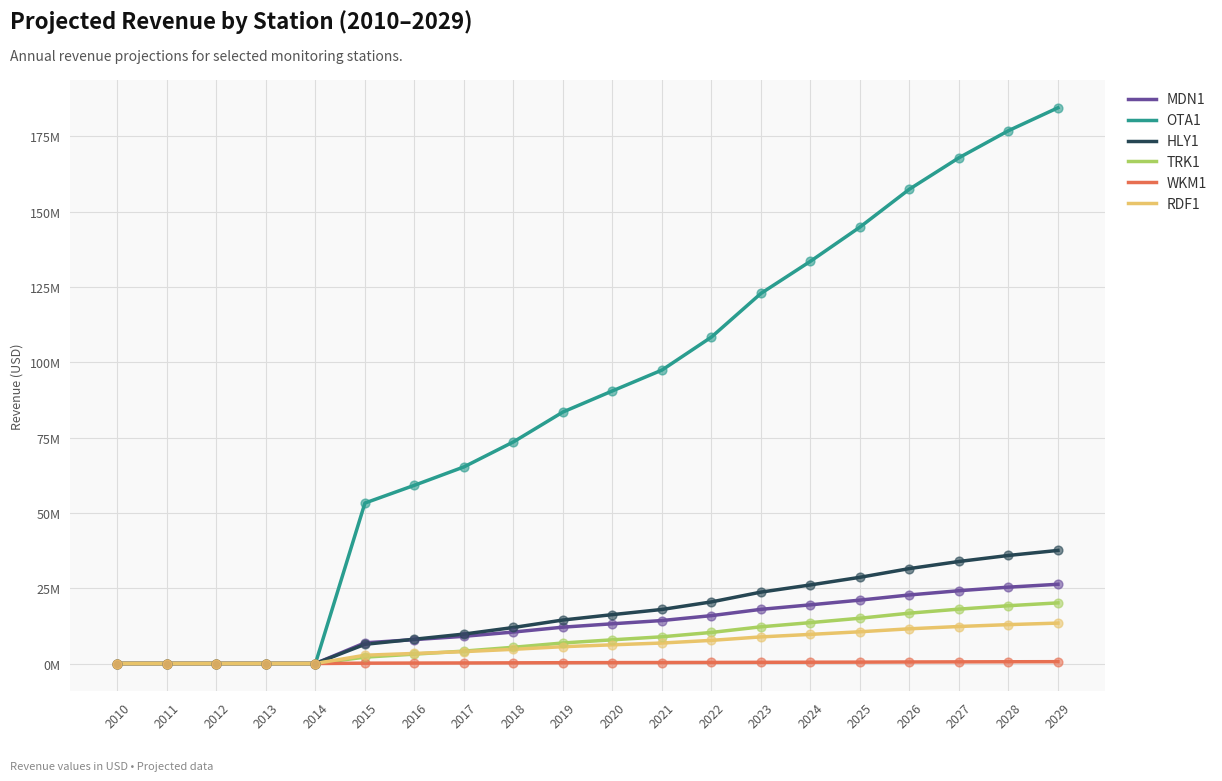

At how many categories does at least one series exceed 78718171?

11